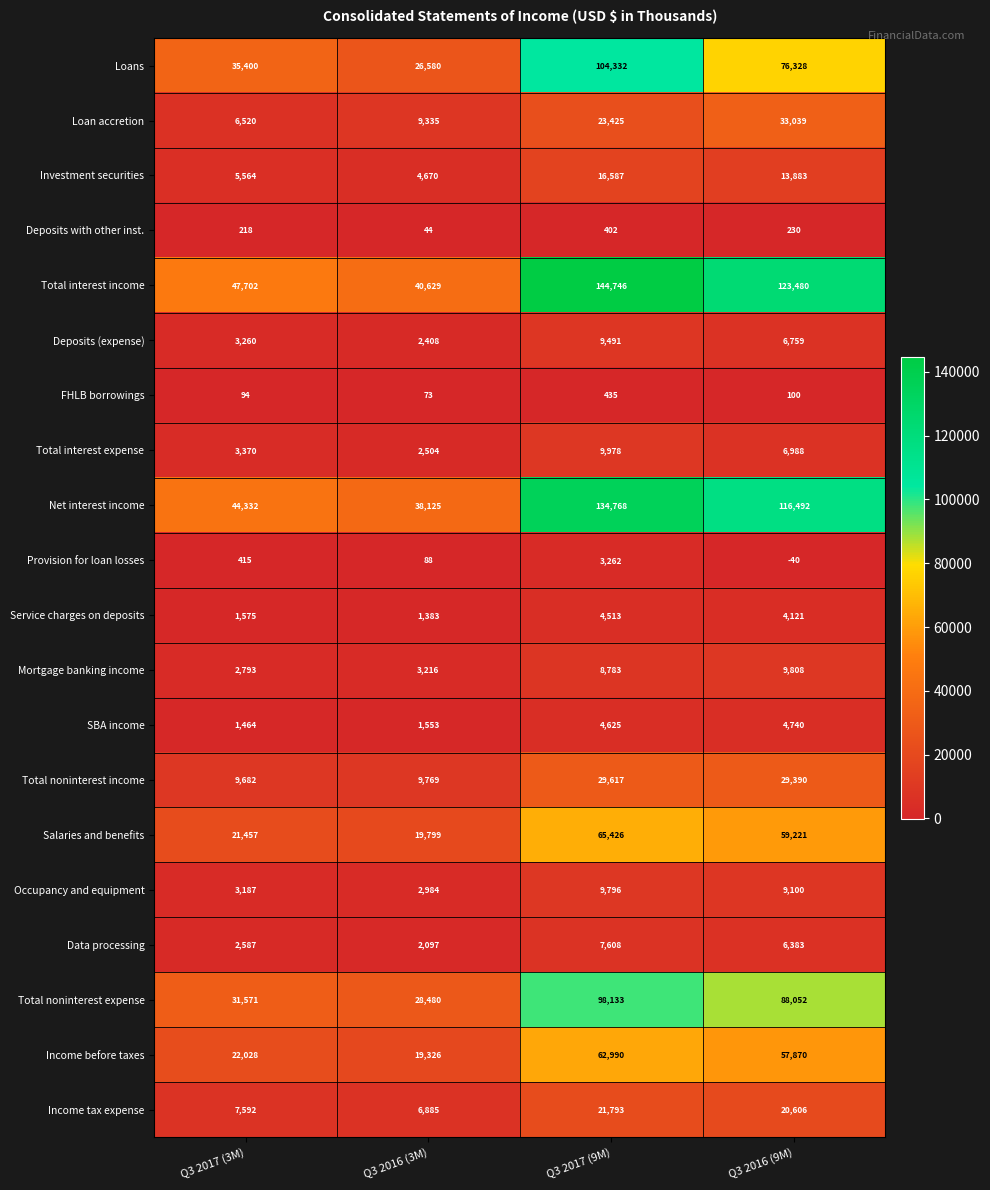

The value of Deposits (expense) at Q3 2017 (9M) is 9491. True or false?

True